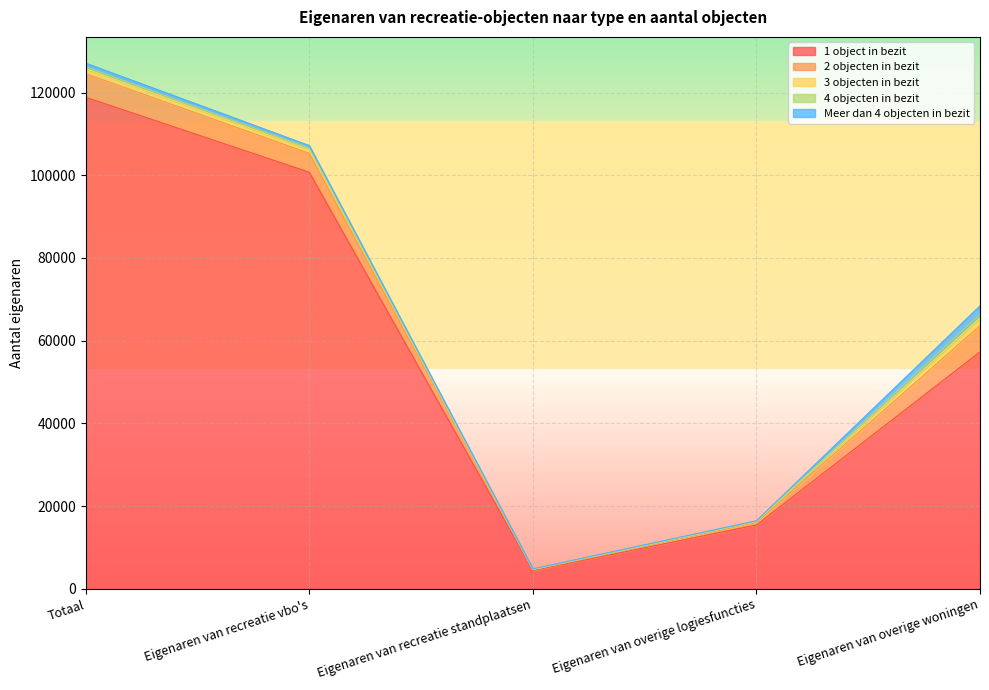

How many categories are shown in the chart?

5